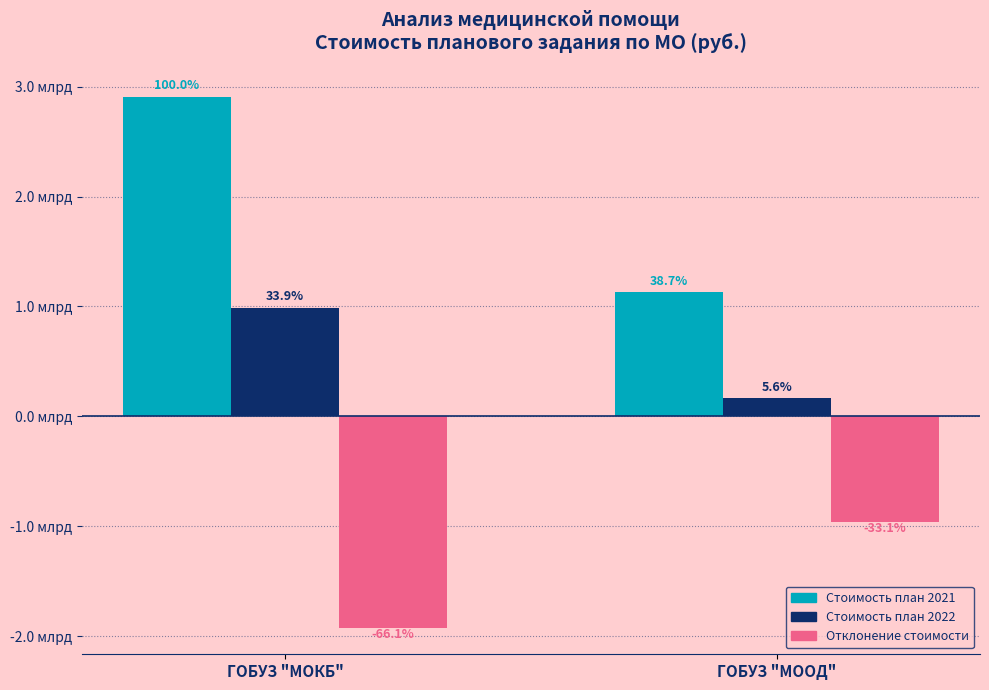

At which category is the sum across all series the highest?

ГОБУЗ "МОКБ"